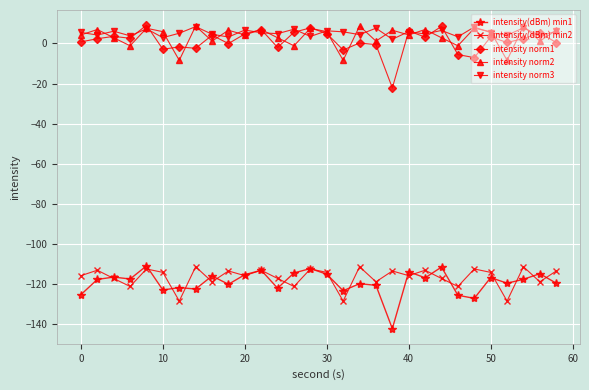

Count the number of categories in the chart.

30